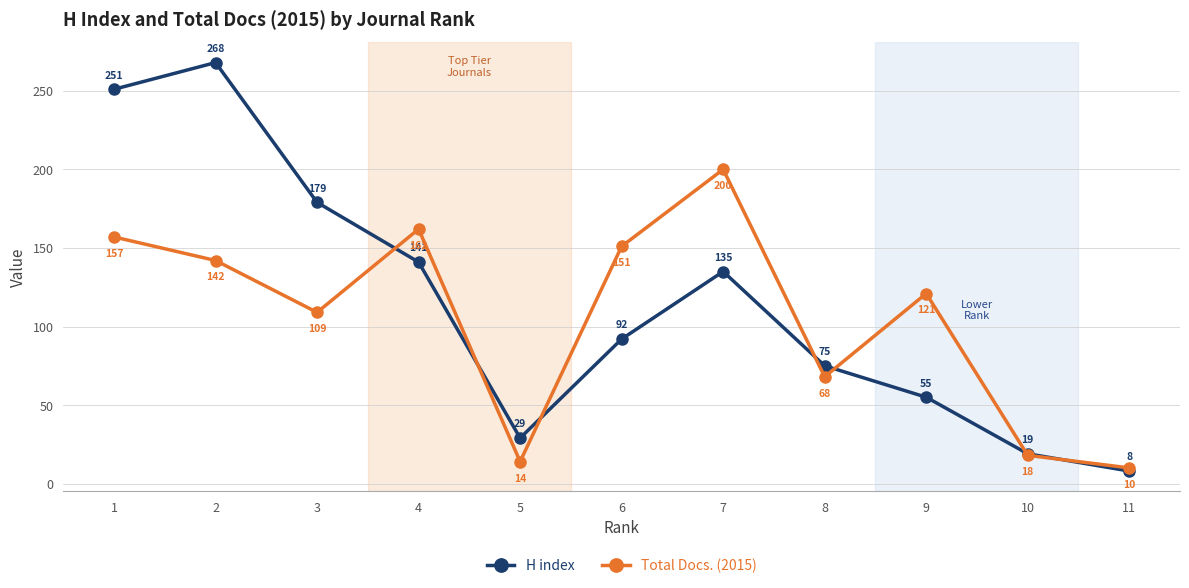

What is the sum of the Total Docs. (2015) values at 6 and 3?

260